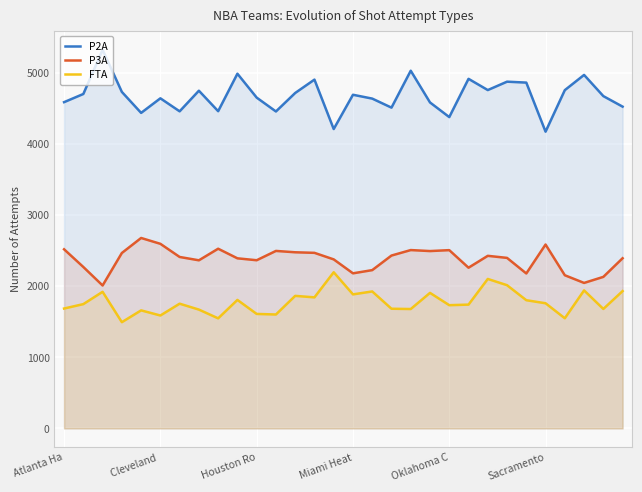

What is the label of the 15th point from the left?

14